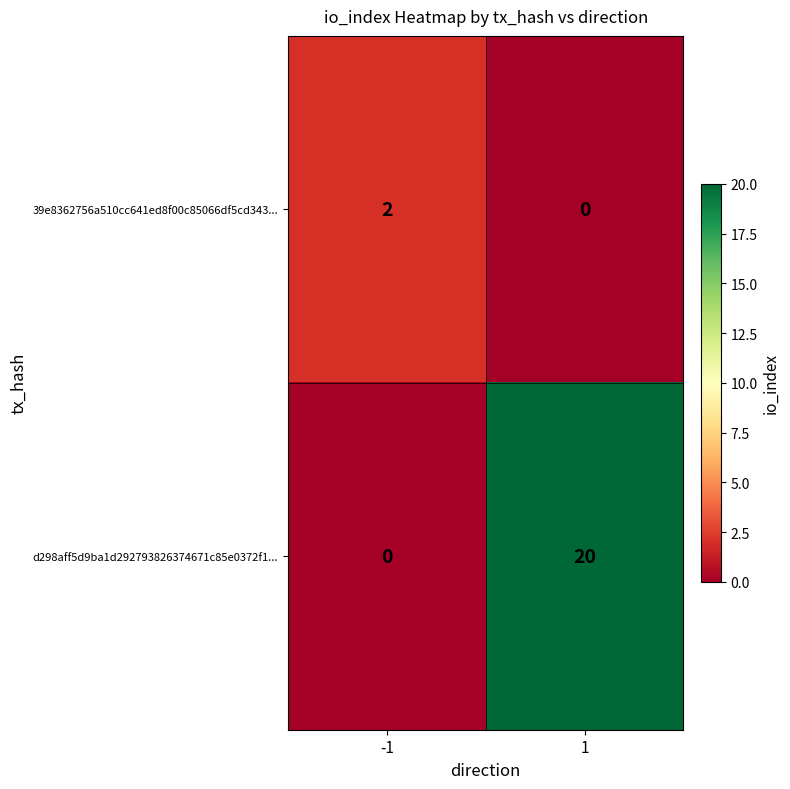

Is it true that d298aff5d9ba1d292793826374671c85e0372f1... equals 0 at -1?

True